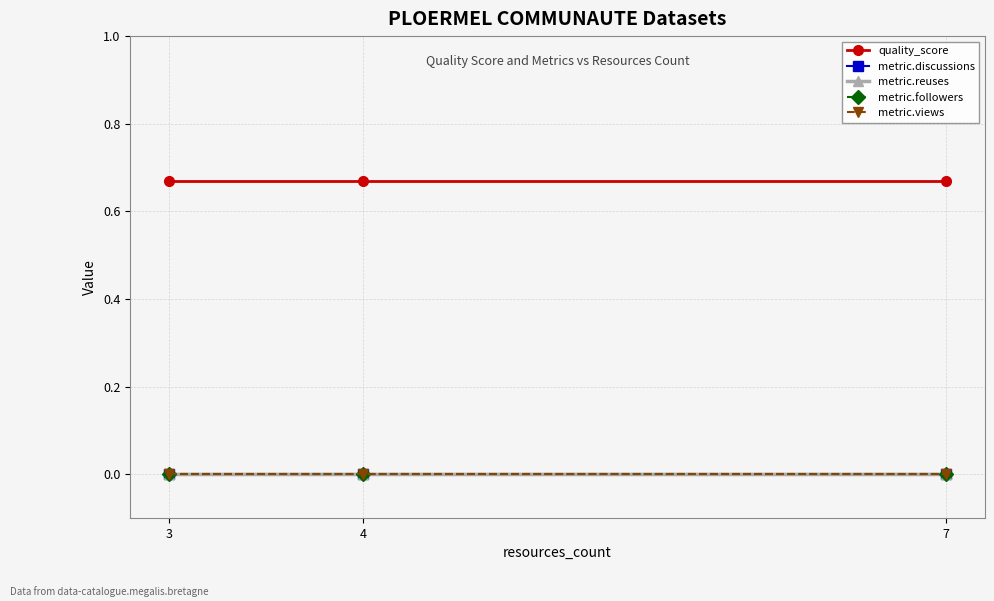

Does the chart have visible grid lines?

Yes